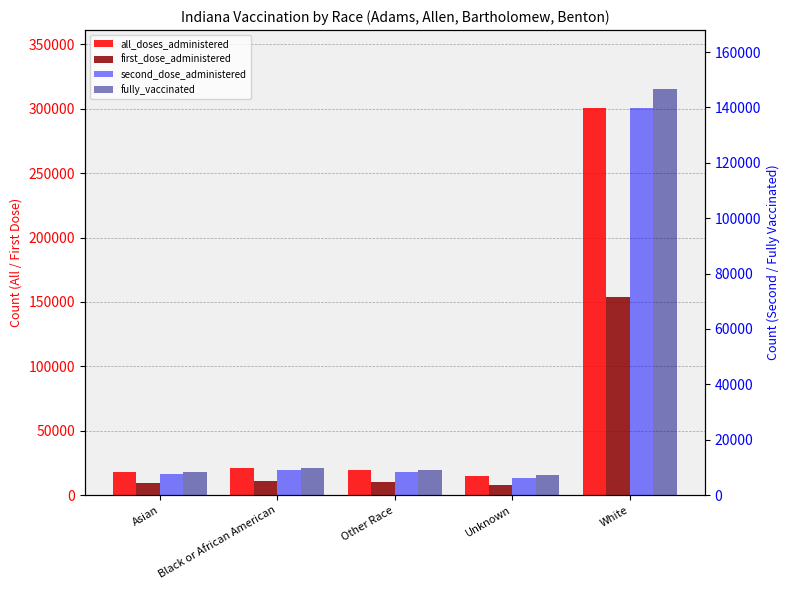

What is the difference between the maximum and minimum values in the second_dose_administered series?

133799